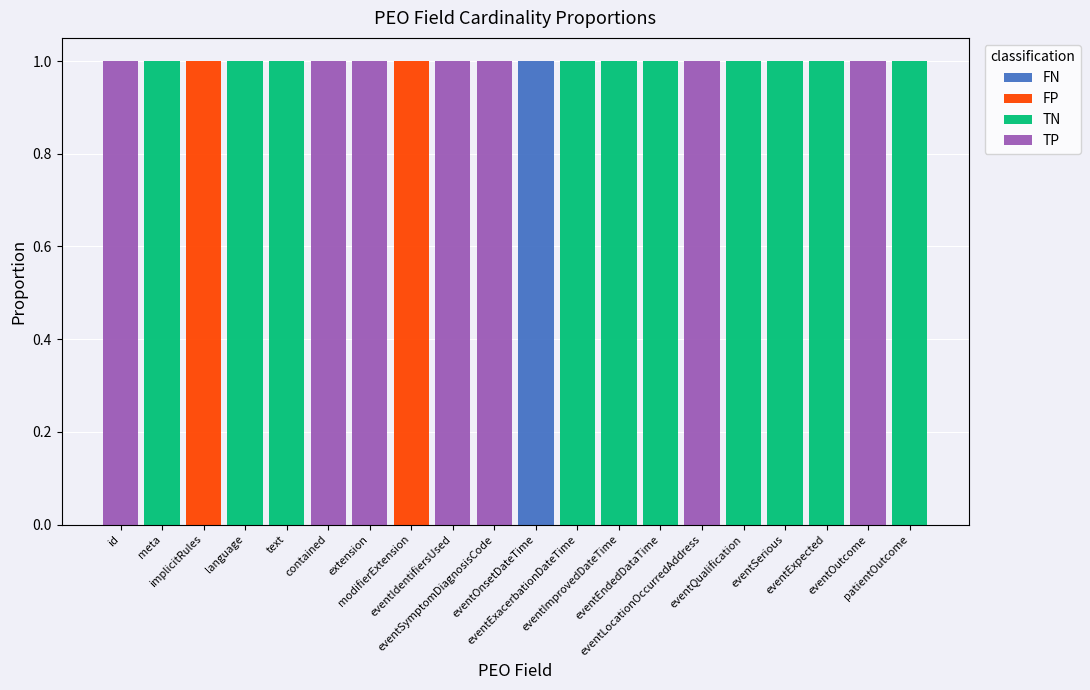

The FP series shows 1 at contained. True or false?

False